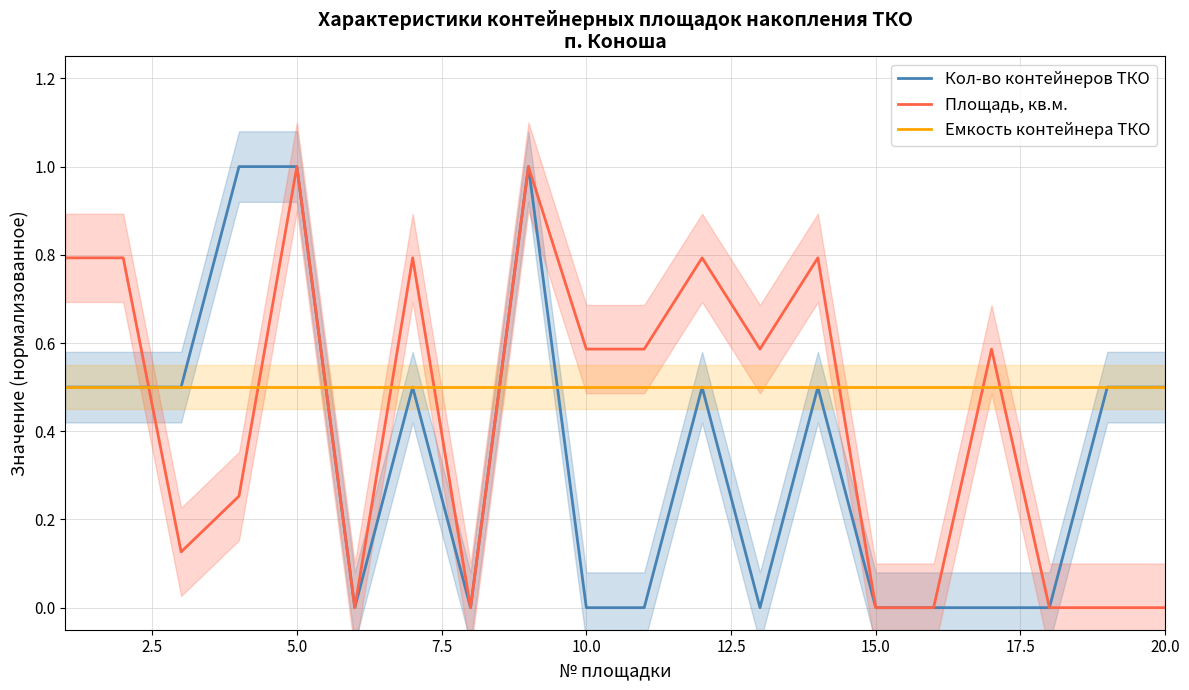

The Емкость контейнера ТКО series shows 0.2 at 15.0. True or false?

False